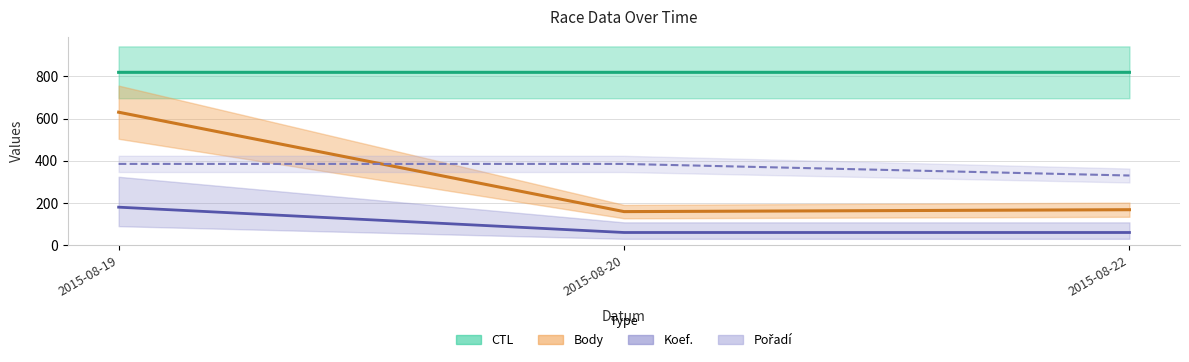

What is the spread (max minus min) of values at 2015-08-19?

639.0